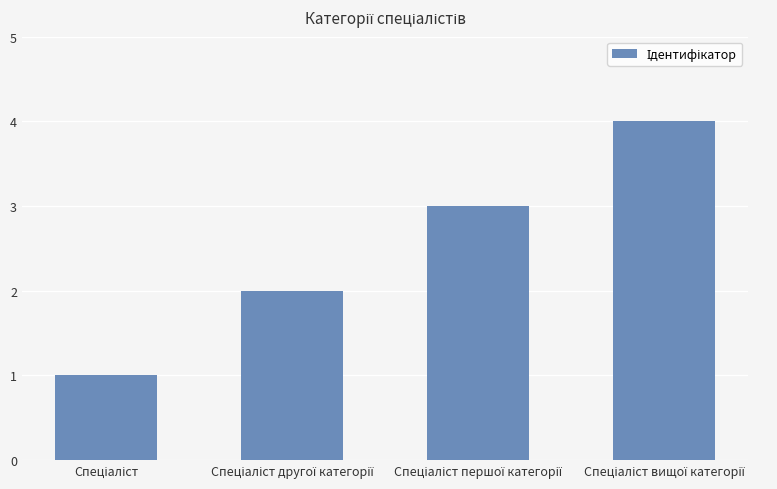

What is the maximum value shown in the chart?

4